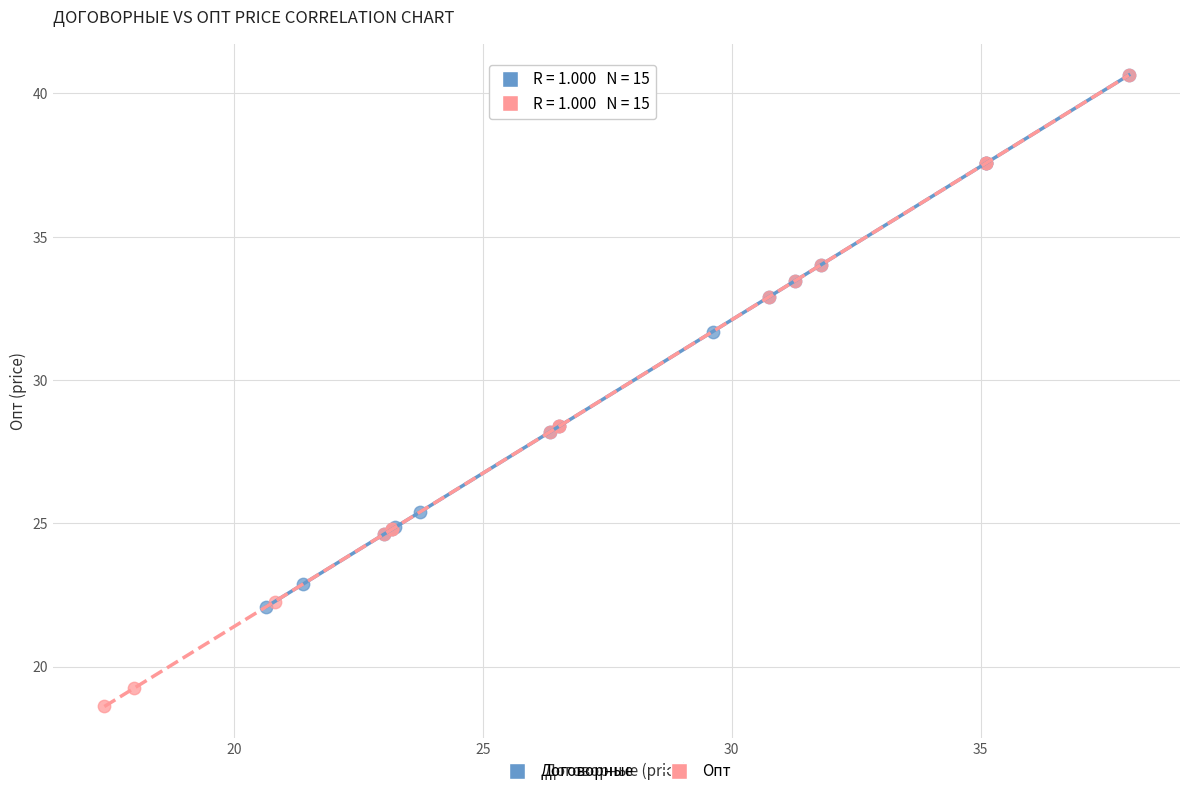

Which series has the widest spread of Y values?

Опт